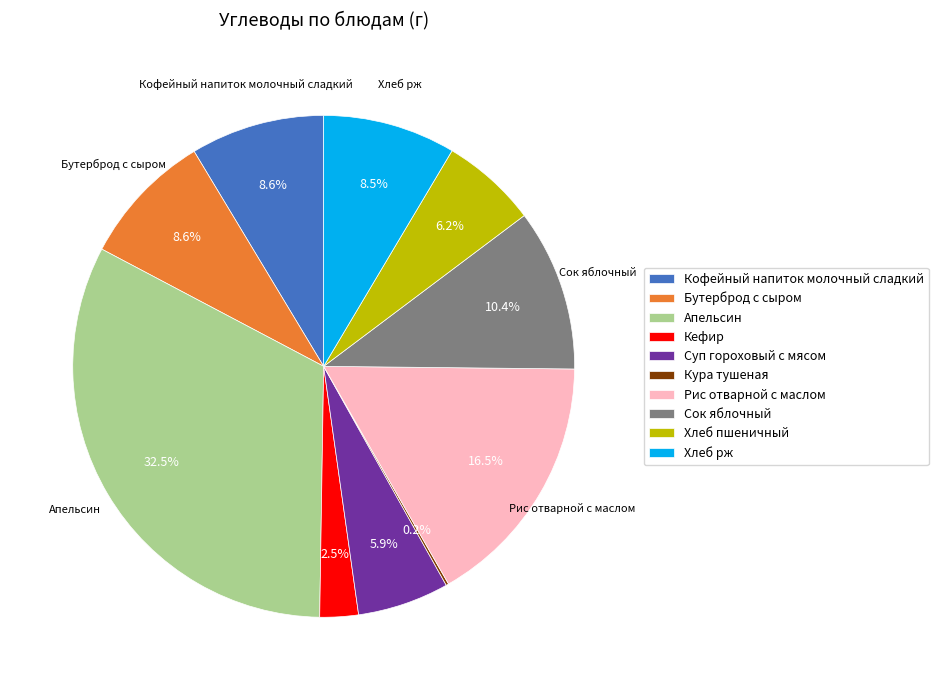

Approximately how many times larger is the value at Сок яблочный compared to Хлеб пшеничный?

1.7